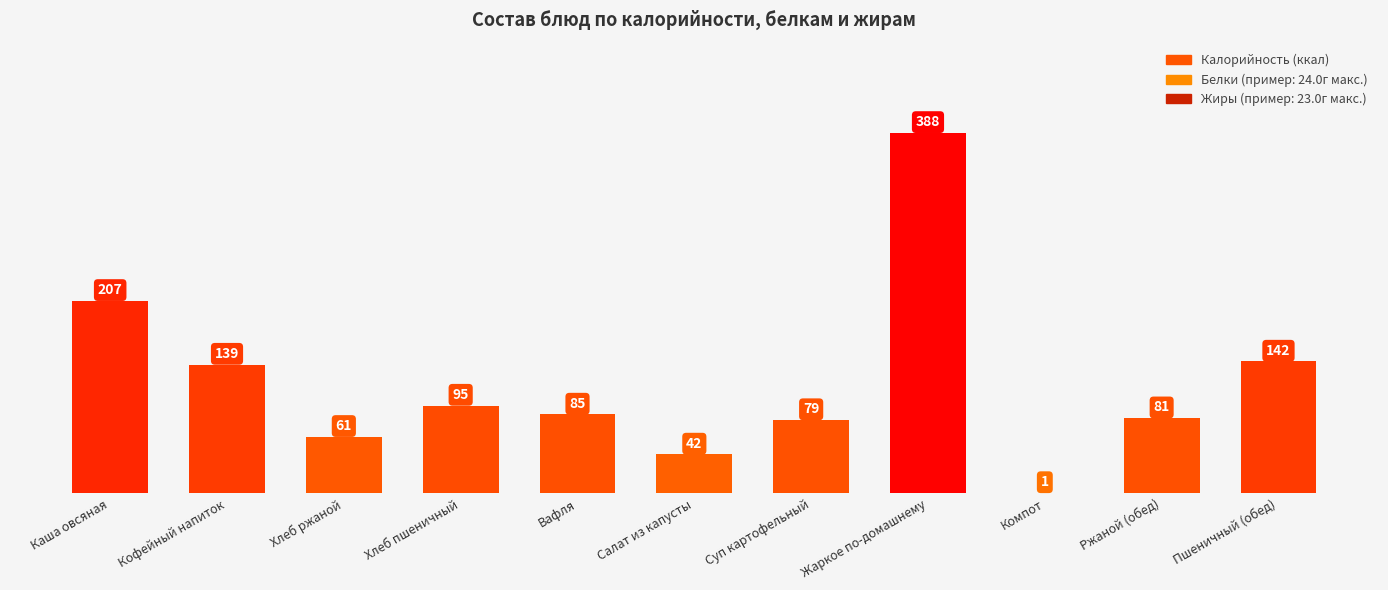

What is the sum of all values?

1319.2